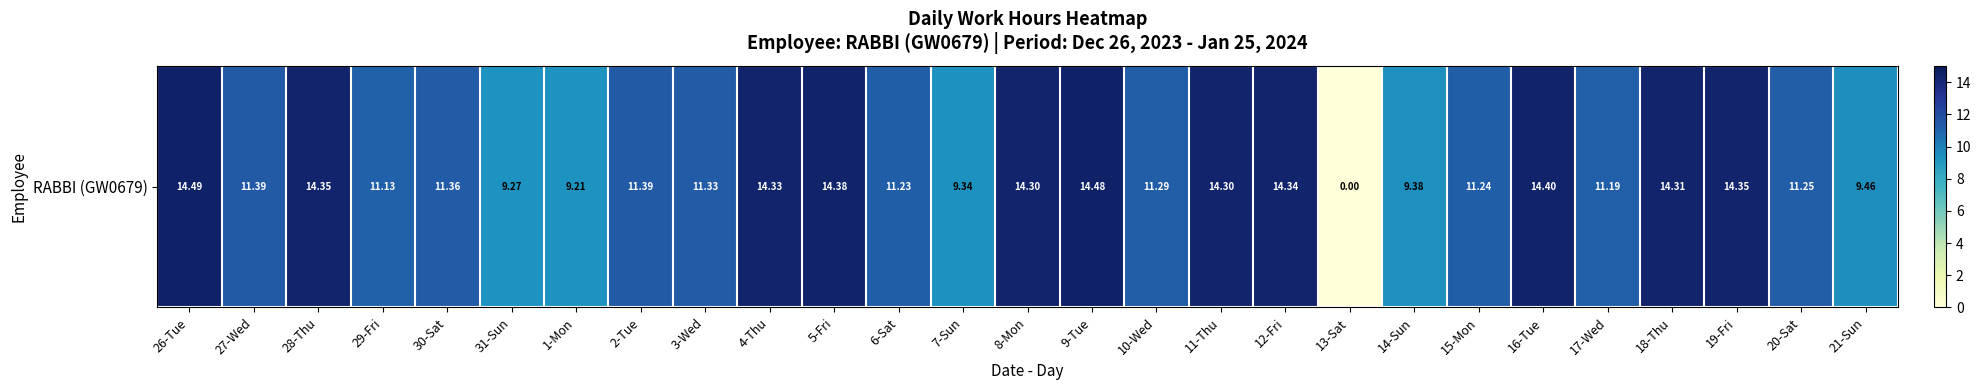

The chart shows a value of 3.6 at 17-Wed. True or false?

False